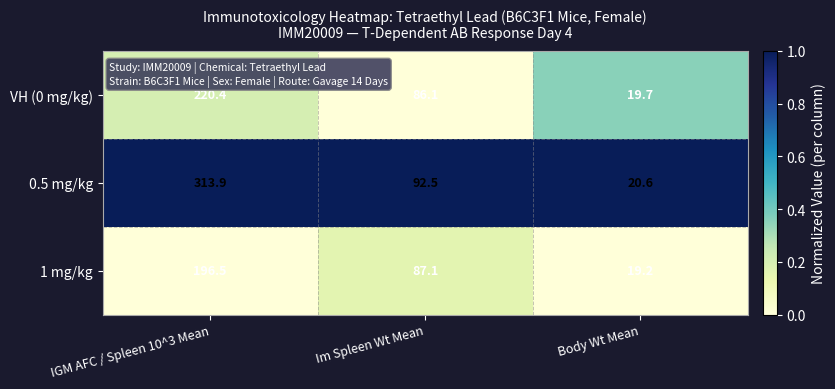

Where is VH (0 mg/kg) nearest to the value 120?

Im Spleen Wt Mean